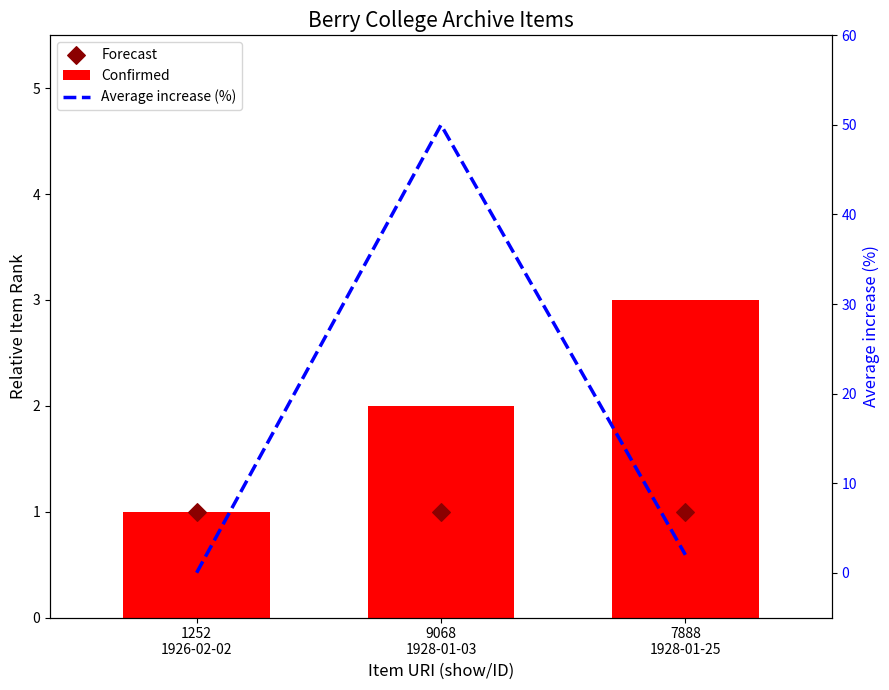

Which series has the widest spread of Y values?

Average increase (%)